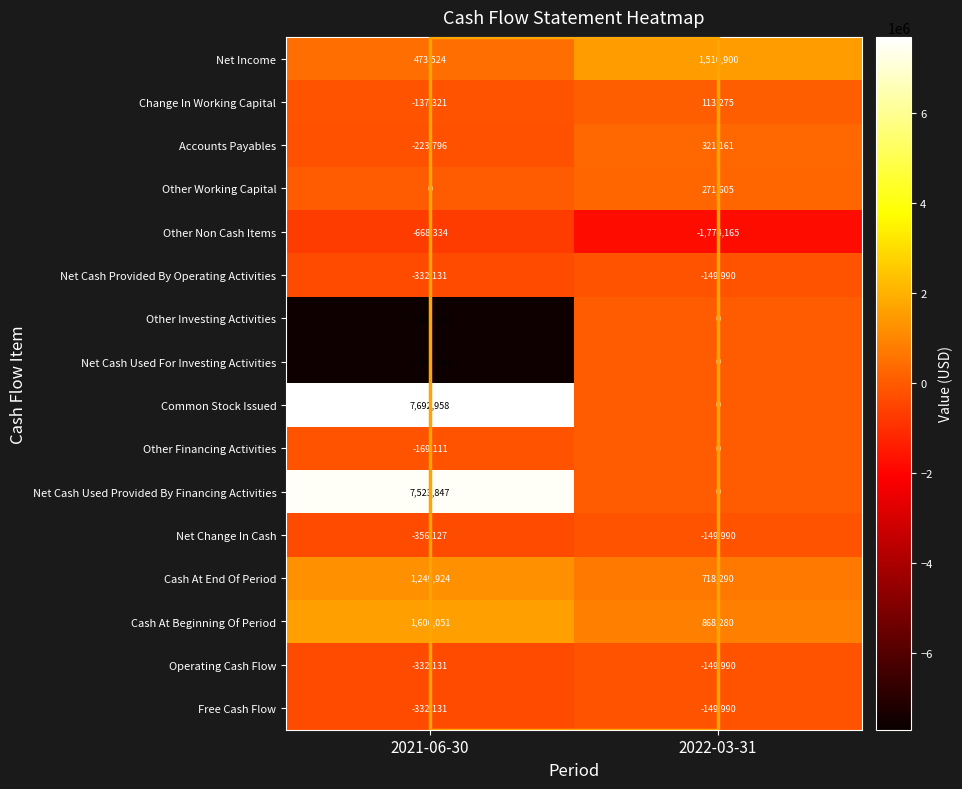

Which series has the widest spread of values?

Common Stock Issued